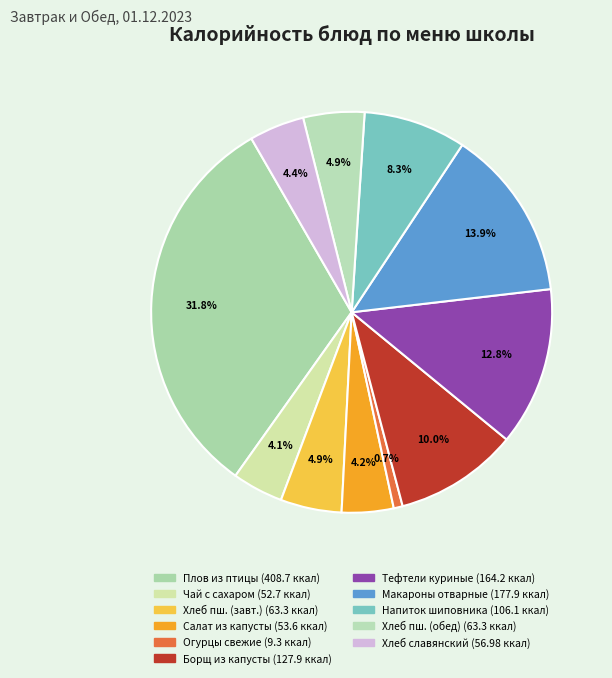

How many slices are in this pie chart?

11